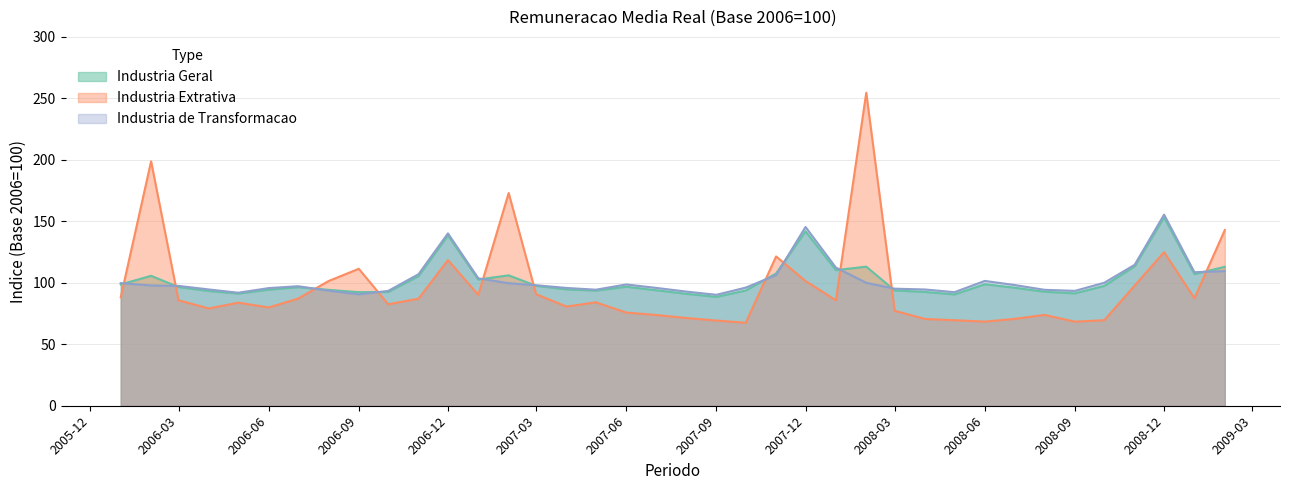

Between 2006-02 and 2008-09, which series saw the biggest shift?

Industria Extrativa